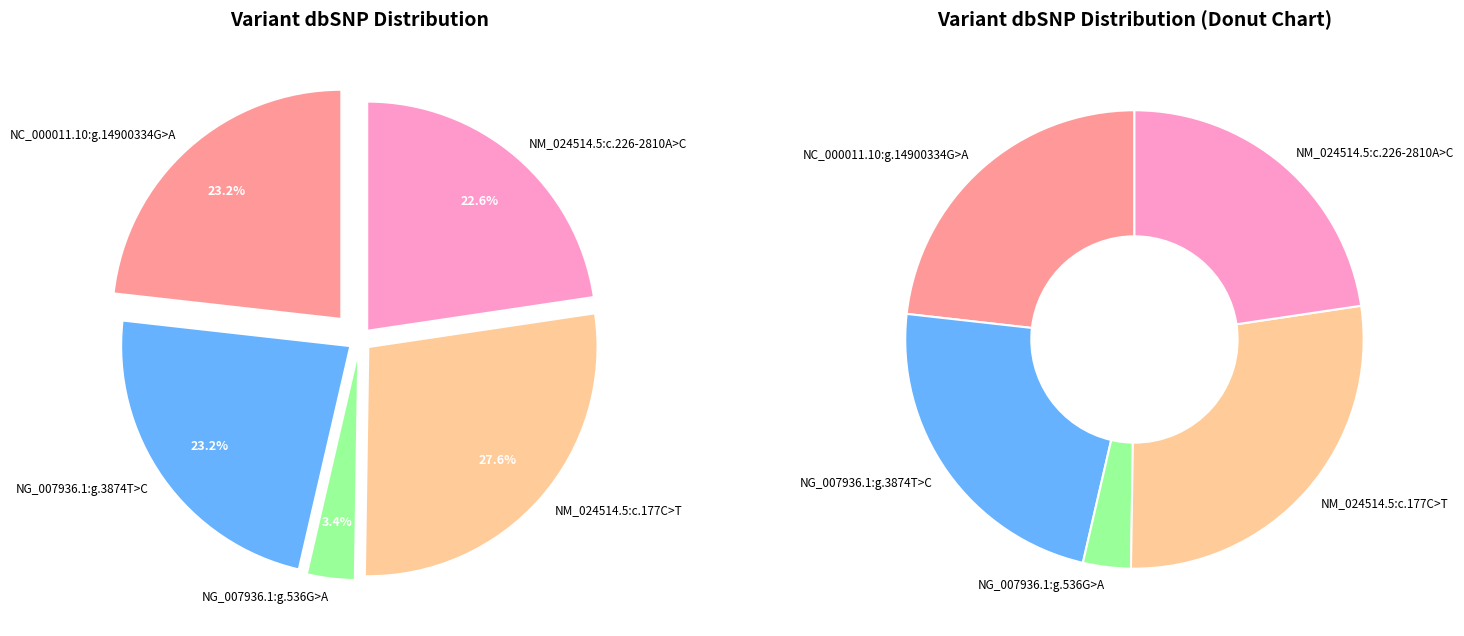

Do NM_024514.5:c.177C>T and NC_000011.10:g.14900334G>A together represent more than half of the pie?

Yes